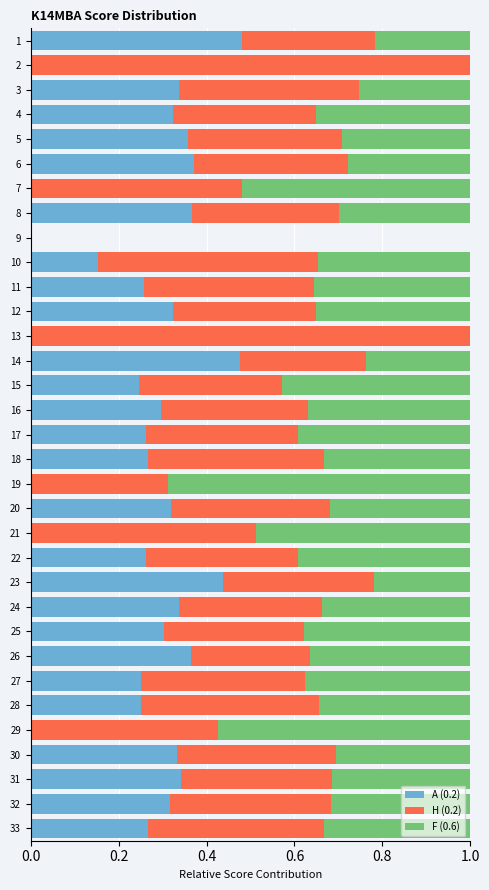

What is the total value across all series at 13?

1.0